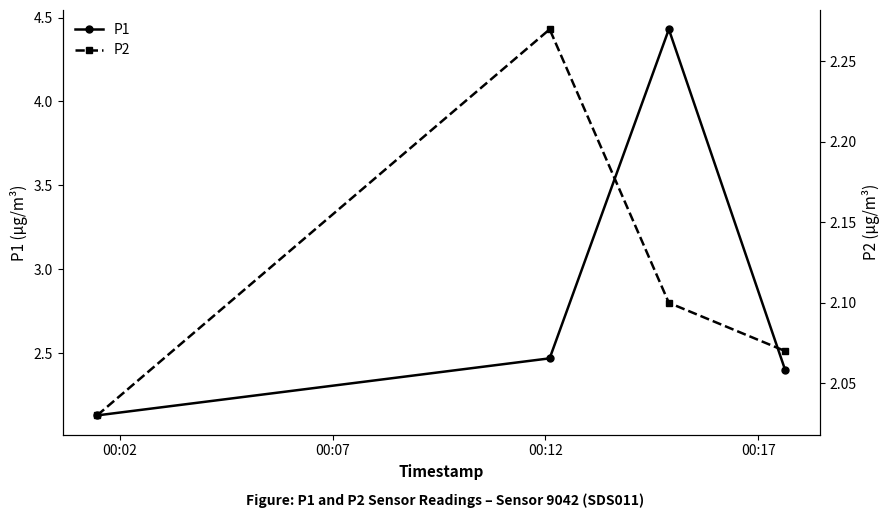

Reading left to right, extract all data points from this chart.

P1: 2.1	2.5	4.4	2.4
P2: 2.0	2.3	2.1	2.1